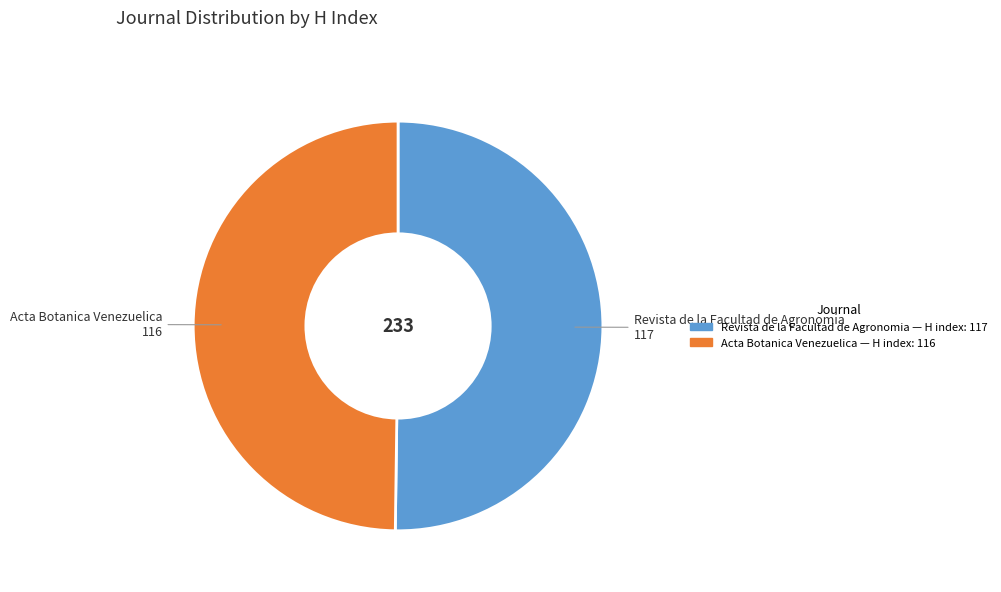

What is the ratio of the value at Acta Botanica Venezuelica to the value at Revista de la Facultad de Agronomia?

1.0